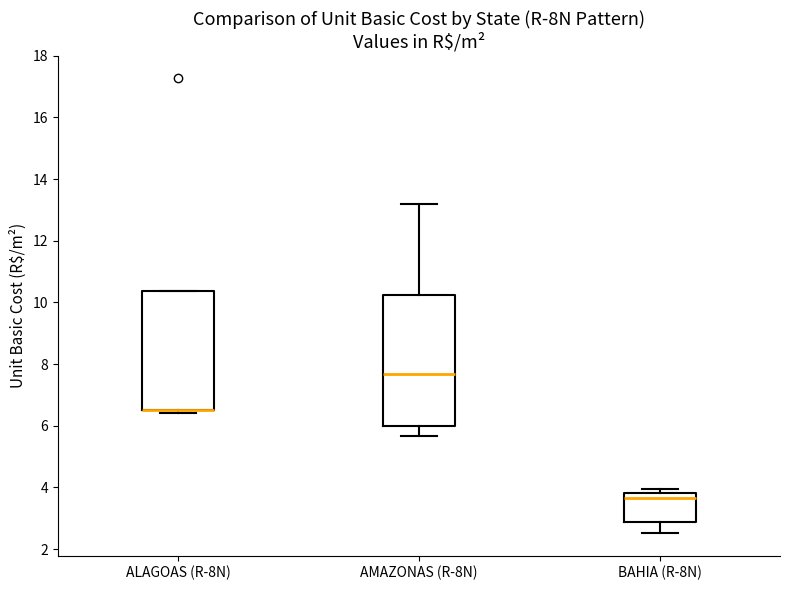

Where is the lower edge of the box for ALAGOAS (R-8N) on the y-axis? The values are not printed on the chart, so give them approximately, as read against the axis.

6.6